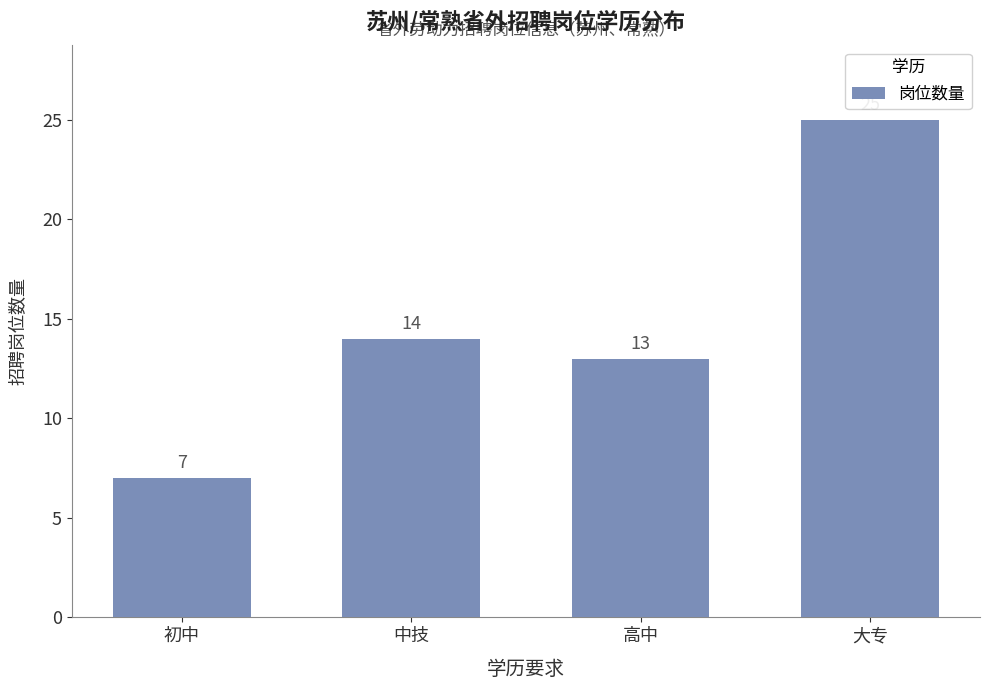

What is the difference between the maximum and minimum values?

18